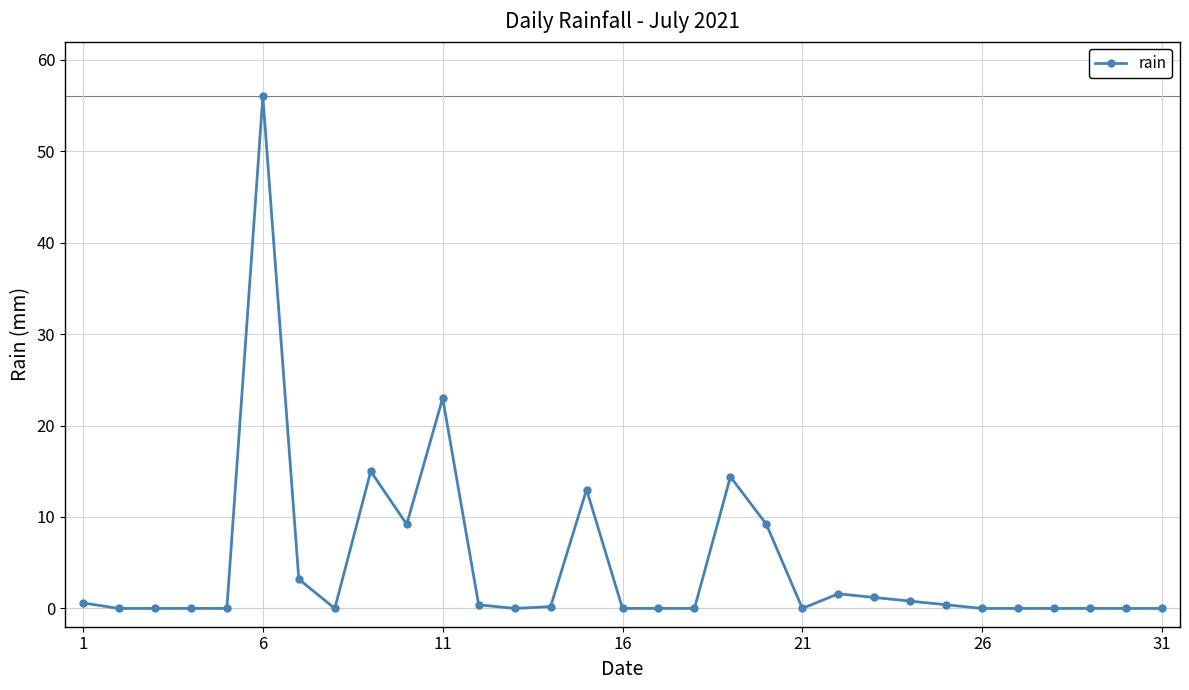

What is the value of the 10th point from the left?

9.2